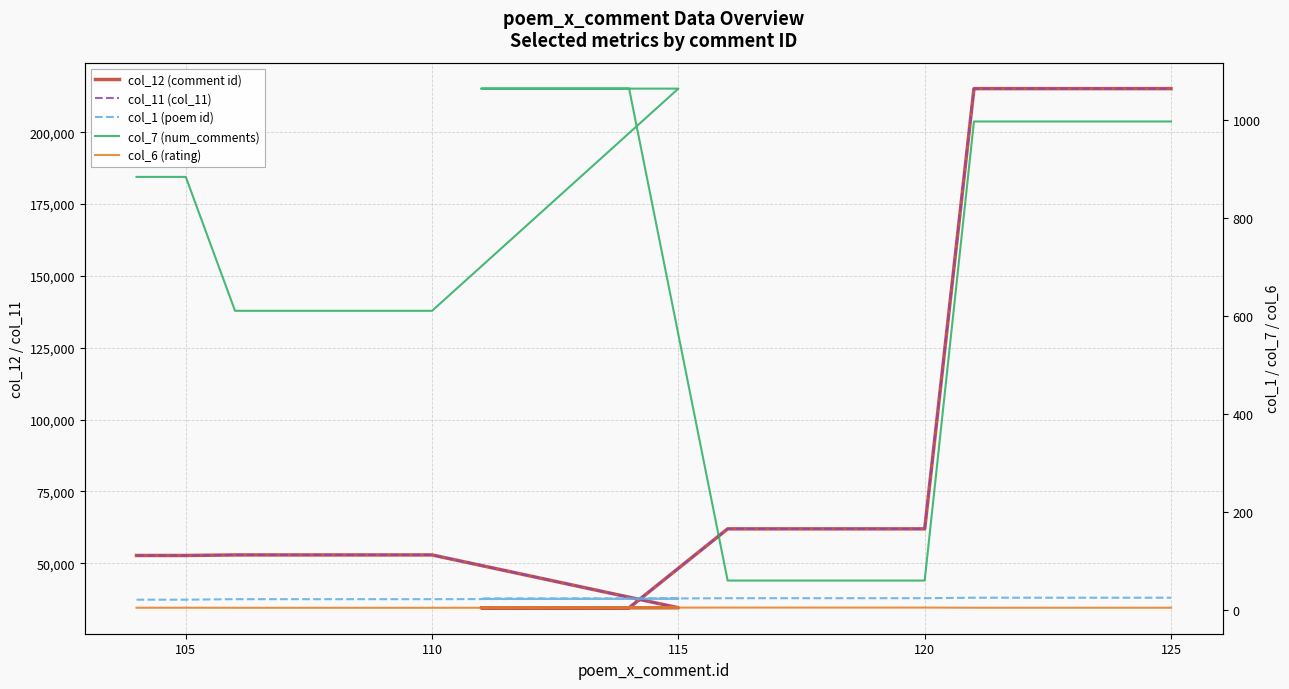

What is the difference between the highest and lowest values at 105?

52702.4